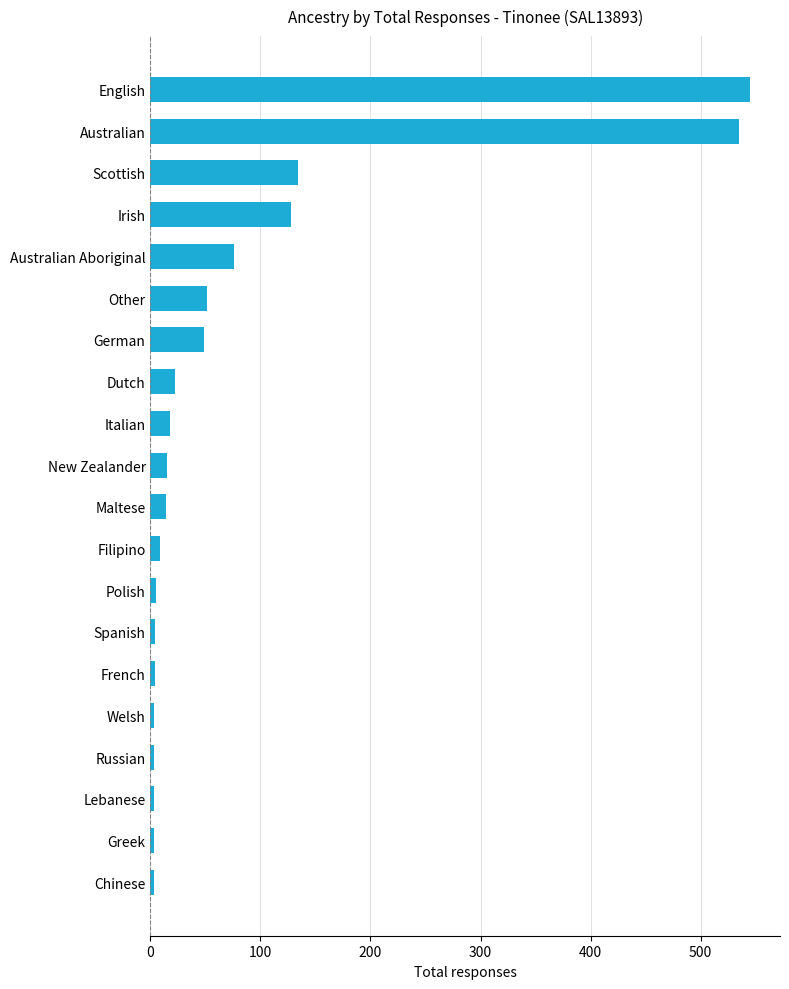

Which category has the highest value across all series?

English